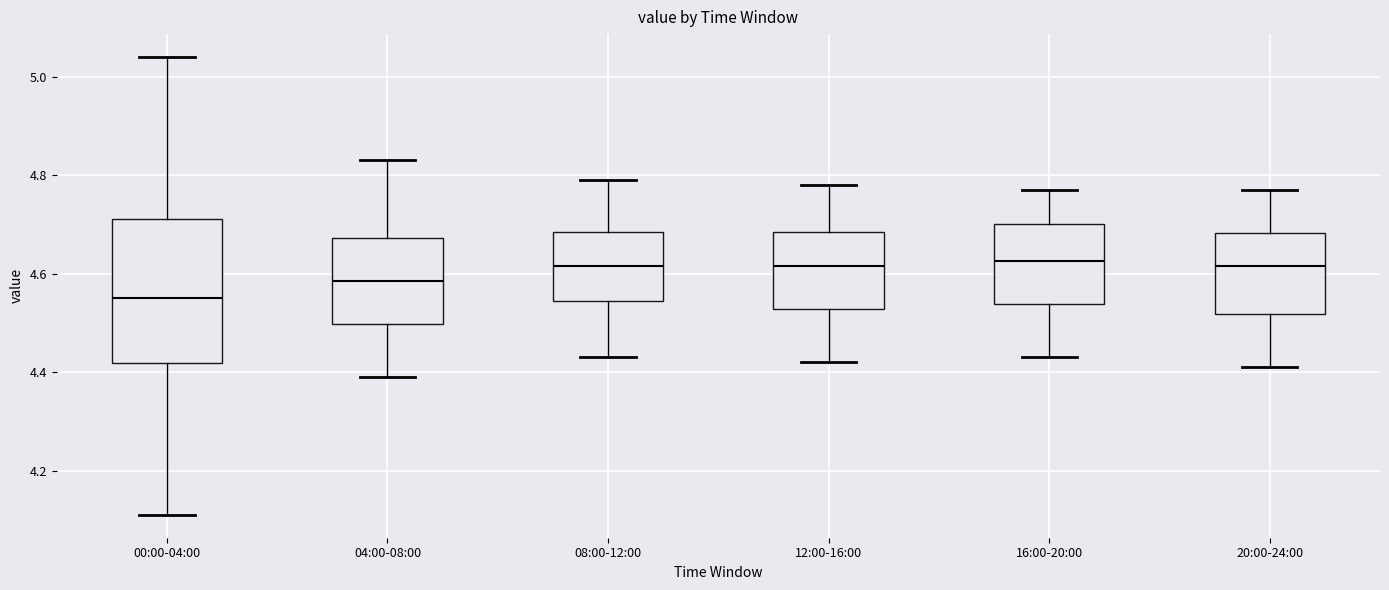

Comparing the boxes themselves (not the whiskers), which one is the tallest?

00:00-04:00